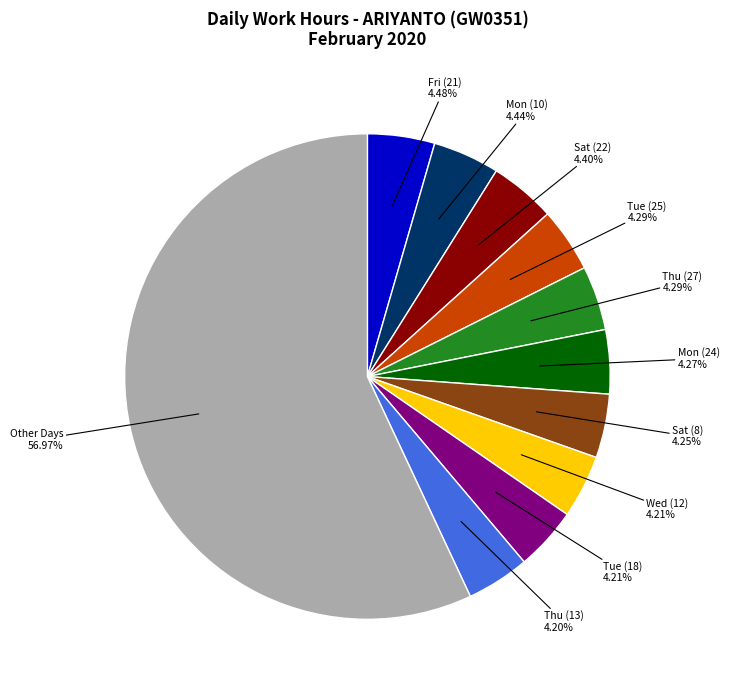

Does any single category account for the majority?

Yes